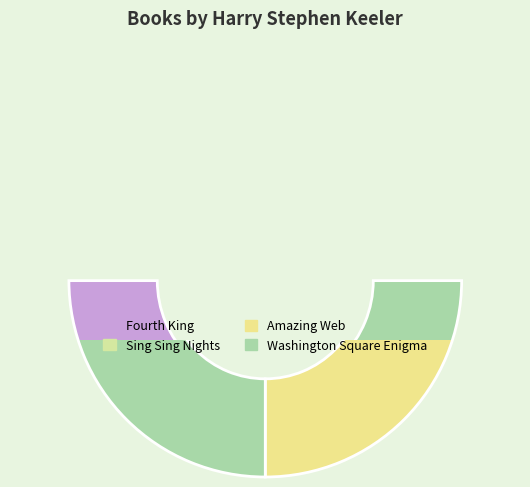

Rank the categories by value from highest to lowest.

Sing Sing Nights, Amazing Web, Washington Square Enigma, Fourth King